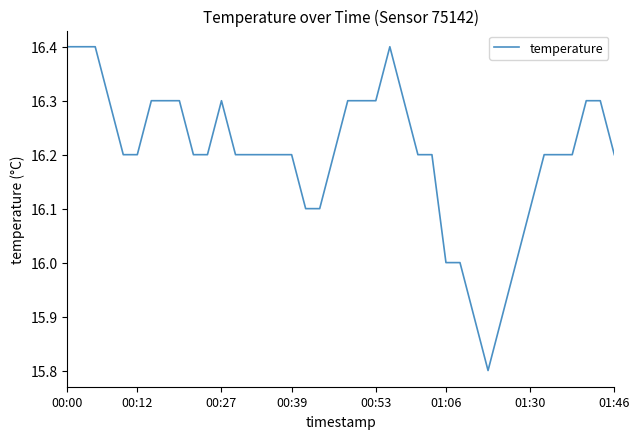

What is the difference between the maximum and minimum values?

0.6